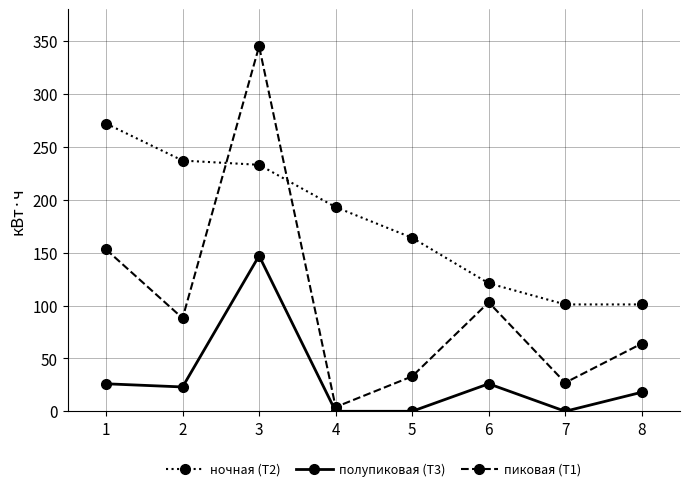

True or false: полупиковая (Т3) and ночная (Т2) cross at least once.

False